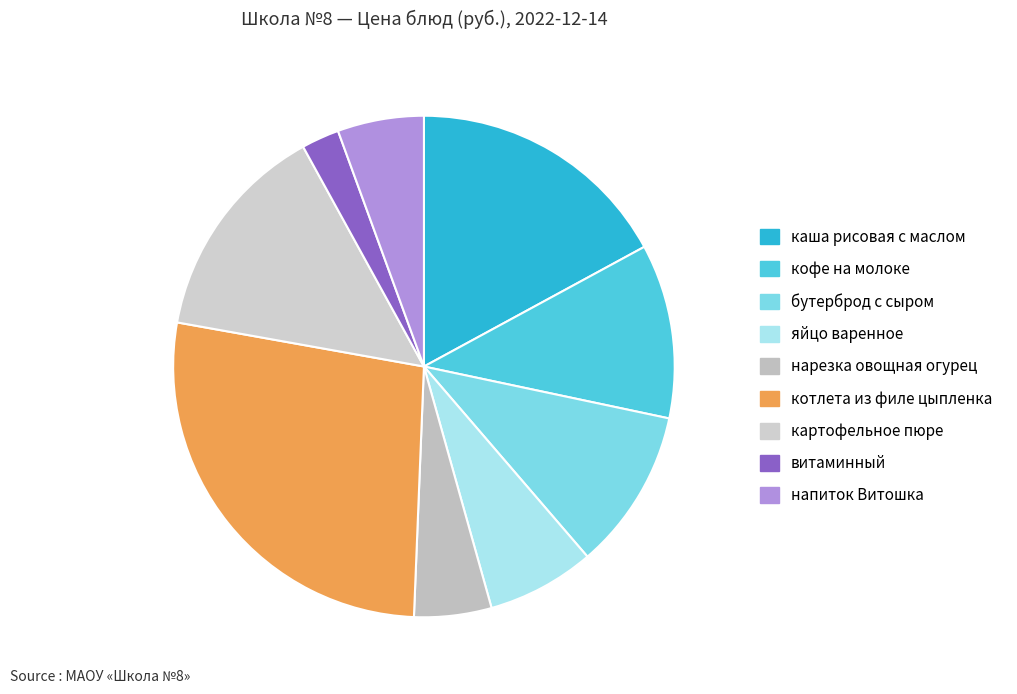

True or false: нарезка овощная огурец accounts for 1% of the total.

False